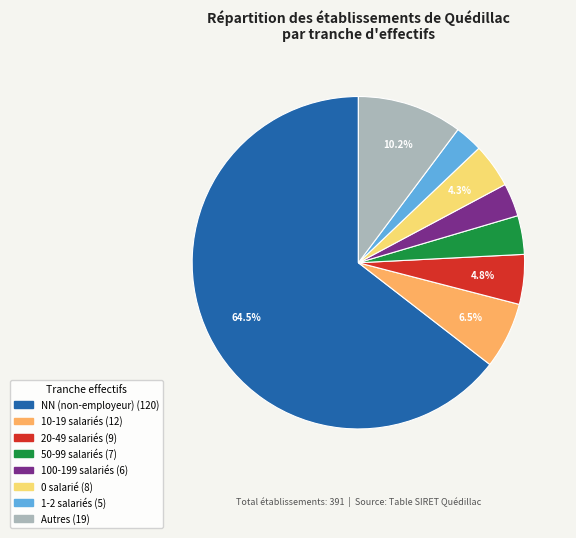

Is there any slice that represents more than half of the pie?

Yes